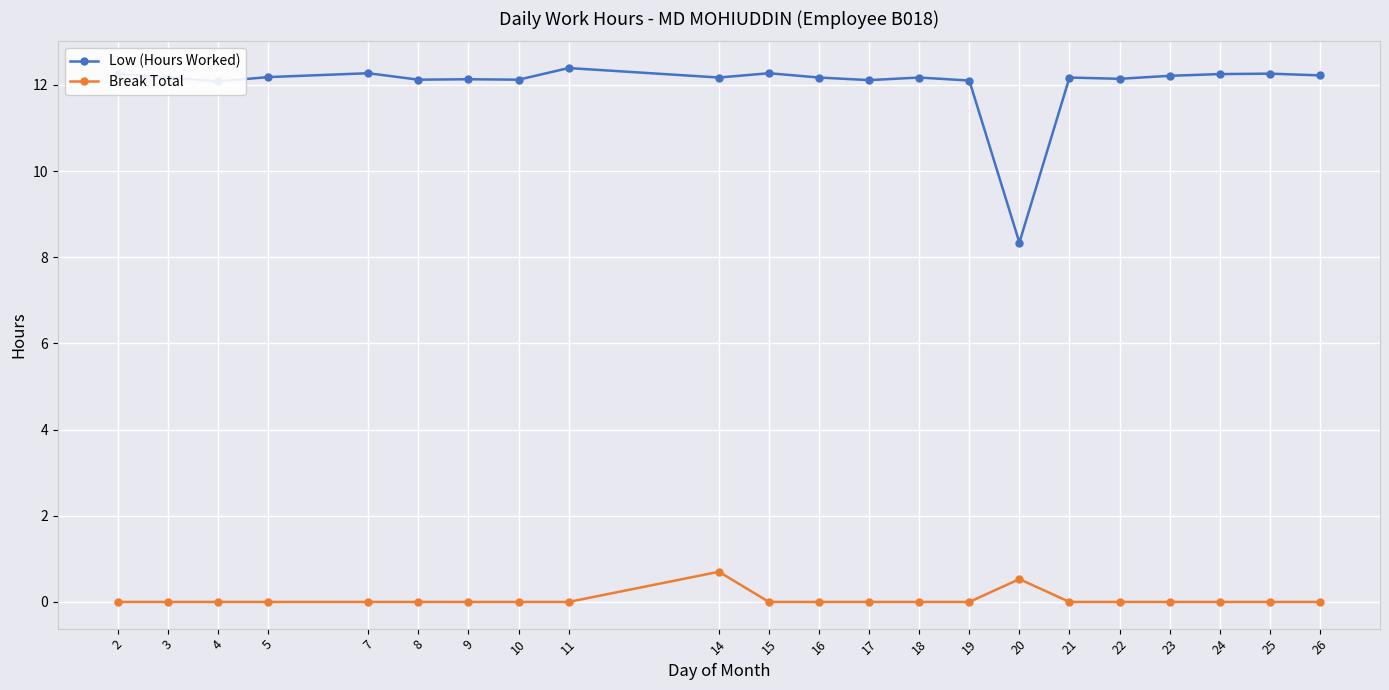

What is the difference between the Low (Hours Worked) values at 7 and 4?

0.2